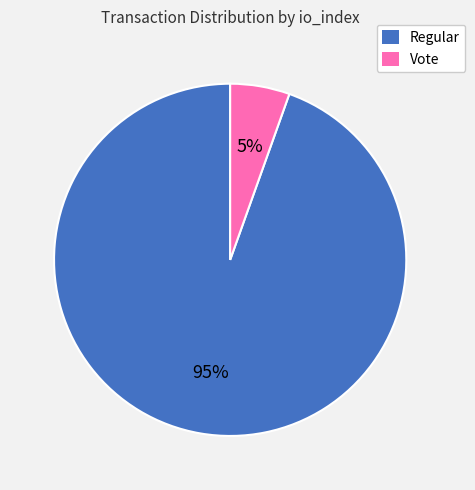

Is it true that Vote is 5% of the pie?

True